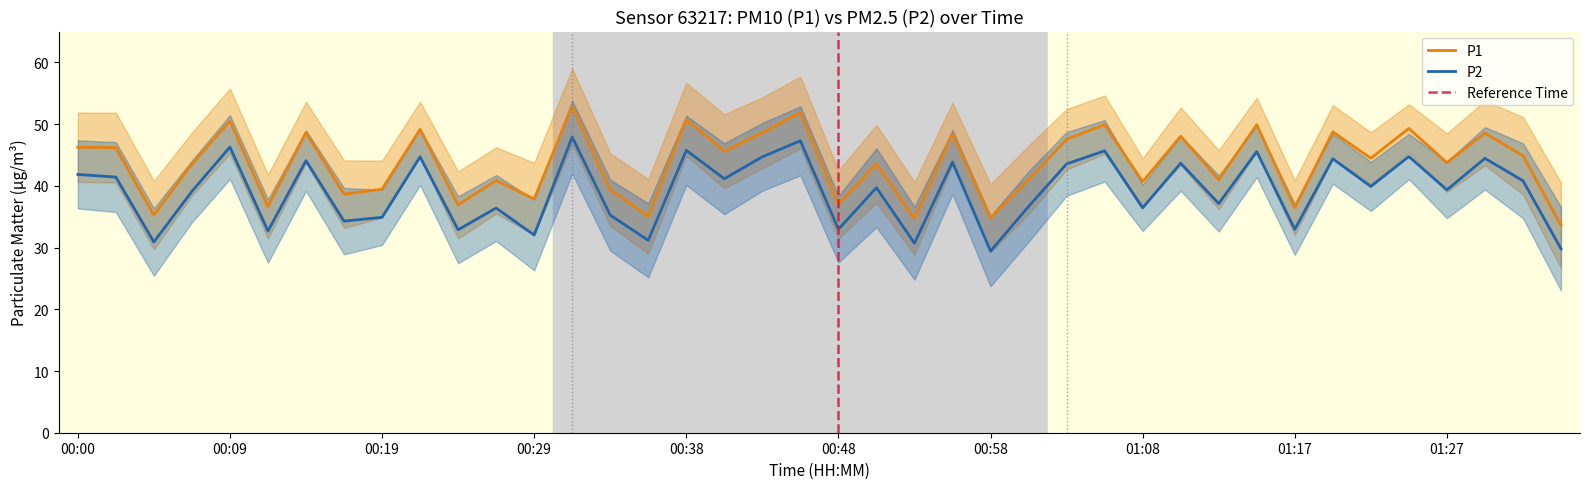

In P2, how many points are higher than both neighbors (excluding endpoints)?

15